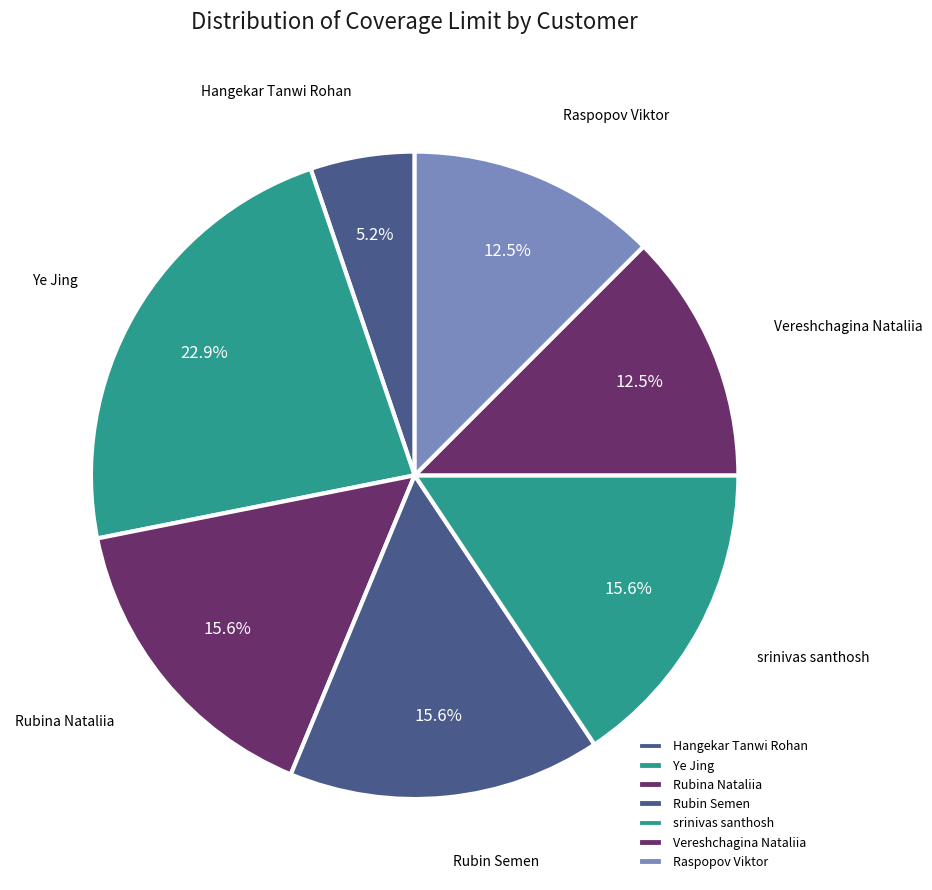

Which category has the smallest portion of the pie?

Hangekar Tanwi Rohan